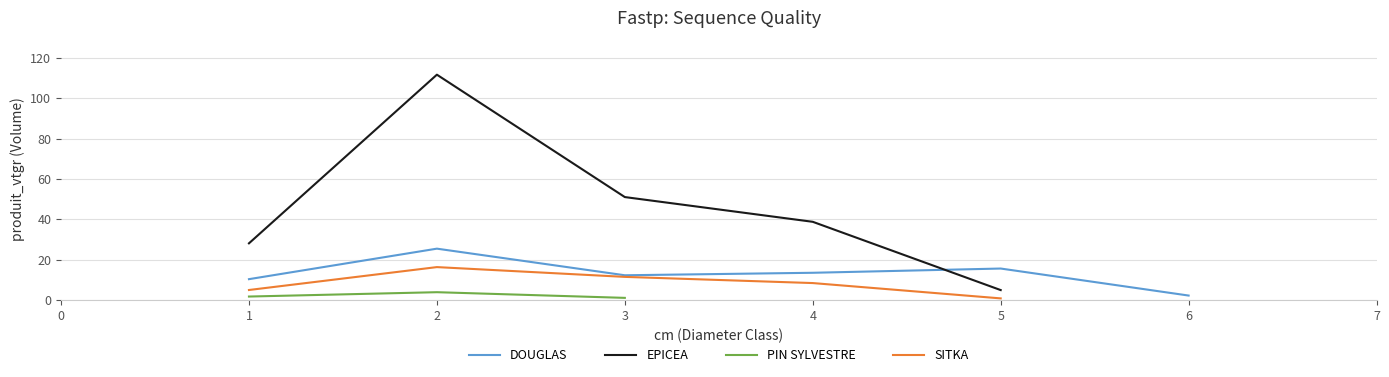

What is the difference between the highest and lowest values at 5?

15.5